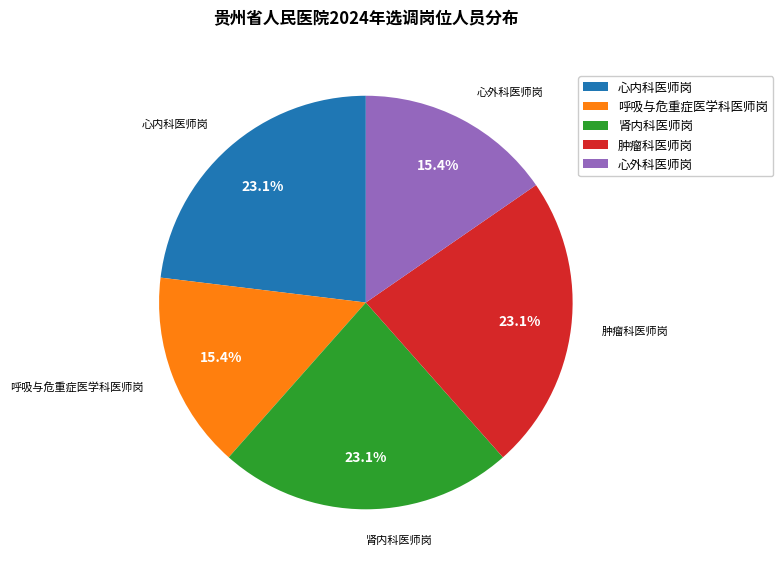

The 心内科医师岗 slice represents 35% of the pie. True or false?

False